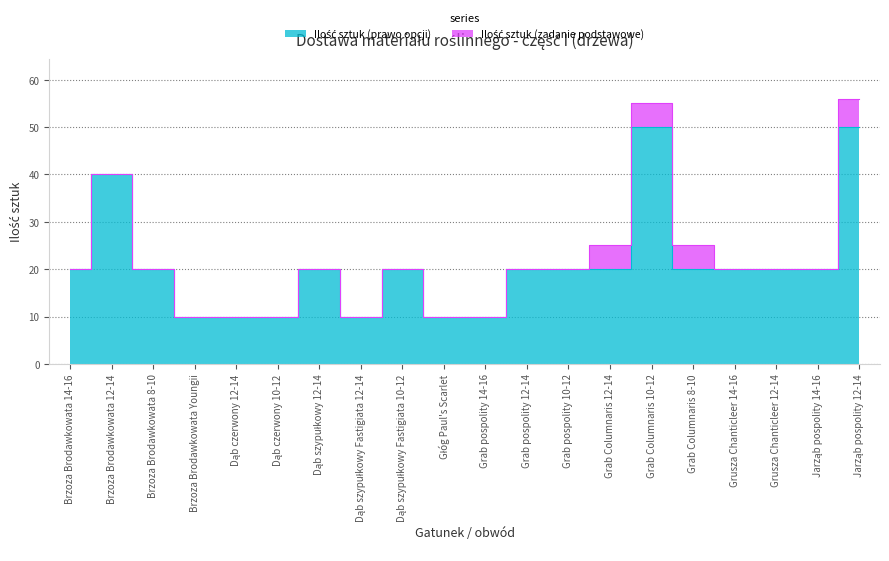

What is the label of the 18th point from the left?

Grusza Chanticleer 12-14